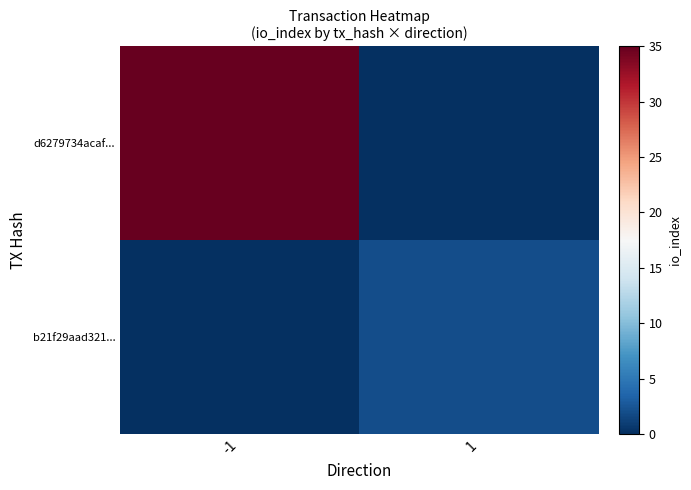

List the series in order of their peak value, lowest first.

b21f29aad321..., d6279734acaf...